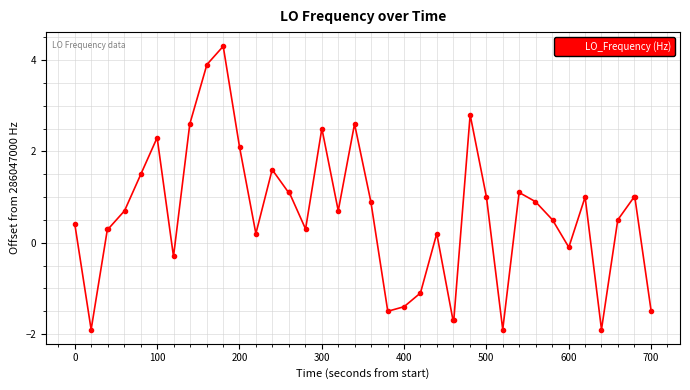

How many lines are shown in the chart?

1